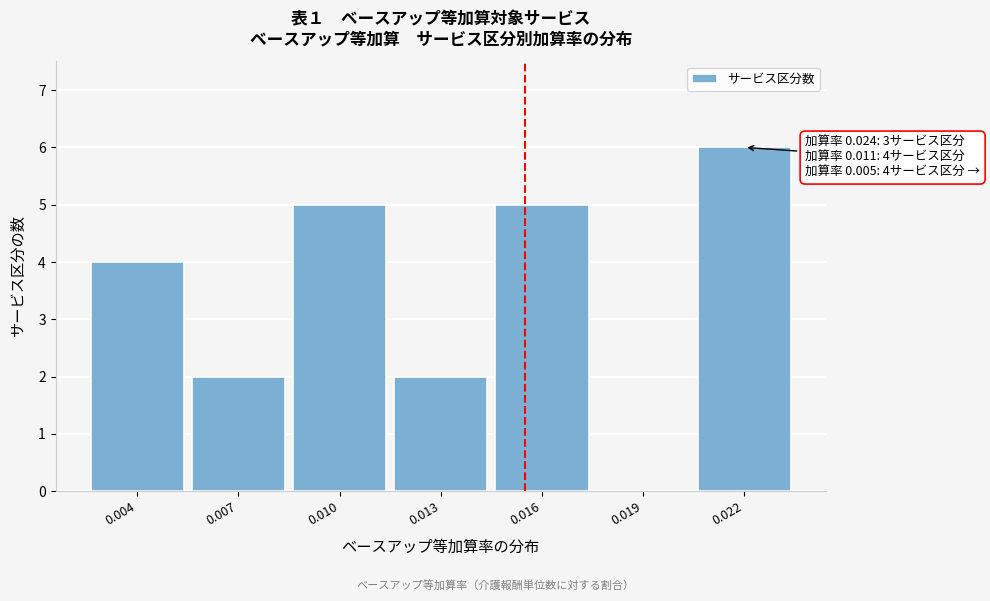

Reading right to left, what are all the values shown in this chart?

0.022=6	0.019=0	0.016=5	0.013=2	0.010=5	0.007=2	0.004=4